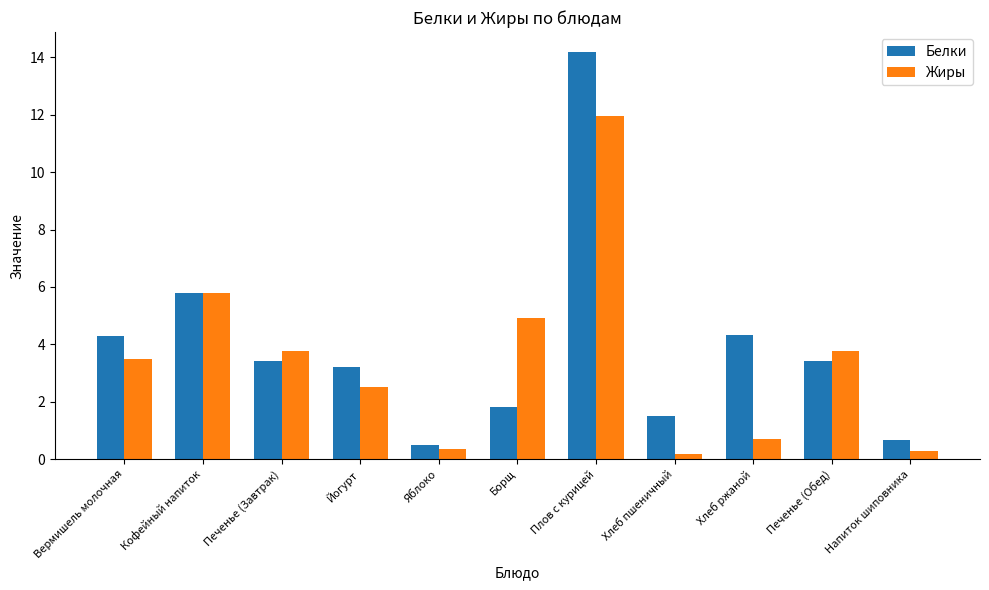

Where does the Белки series first go above 3?

Вермишель молочная